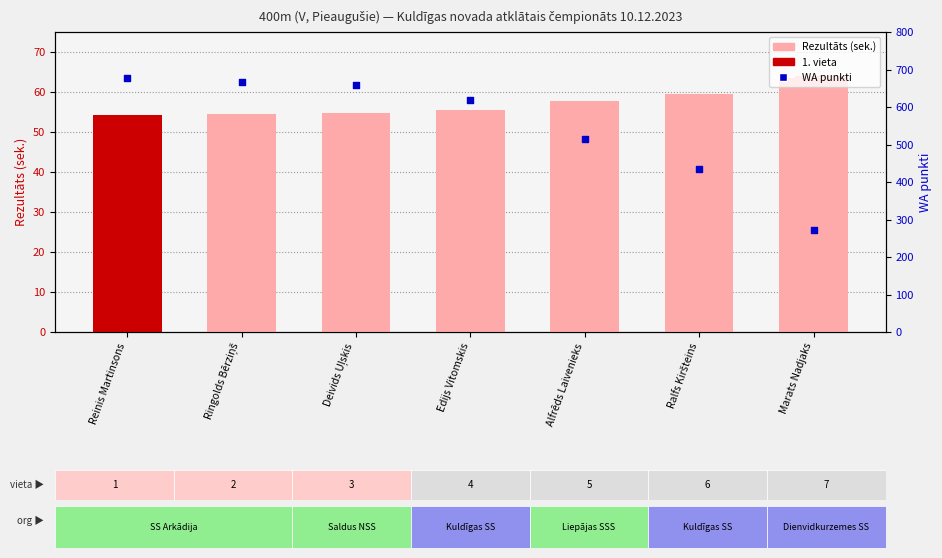

What is the total value across all series at Alfrēds Laivenieks?

573.6